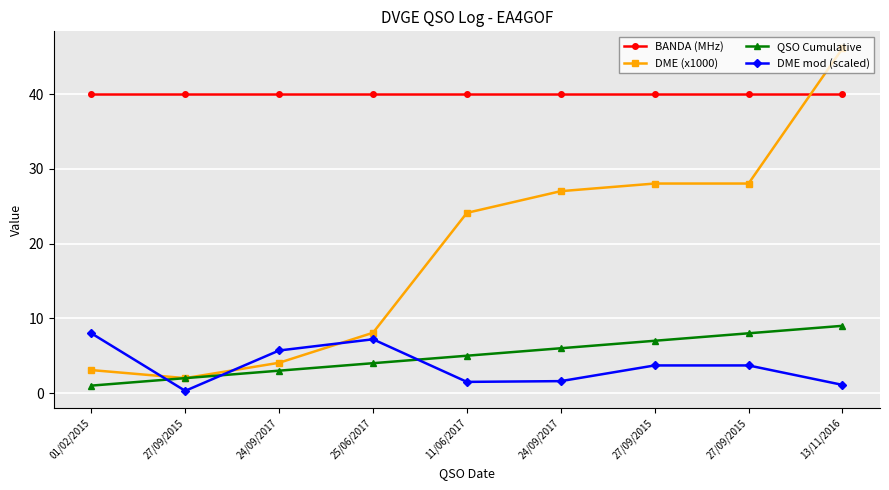

Which series changed the most between 27/09/2015 and 25/06/2017?

DME mod (scaled)